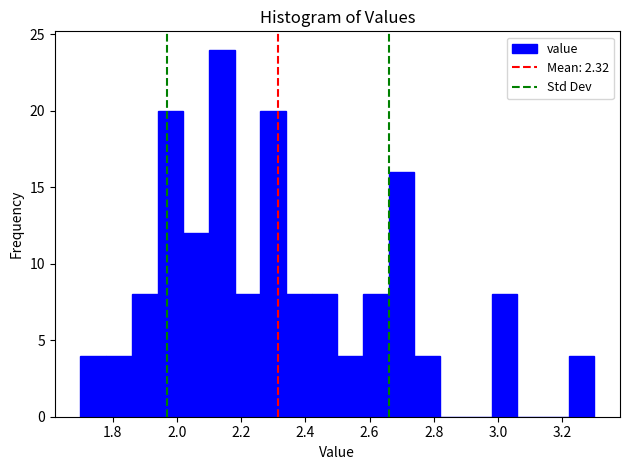

Over which range of the x-axis is the bar tallest?

2.10 to 2.18